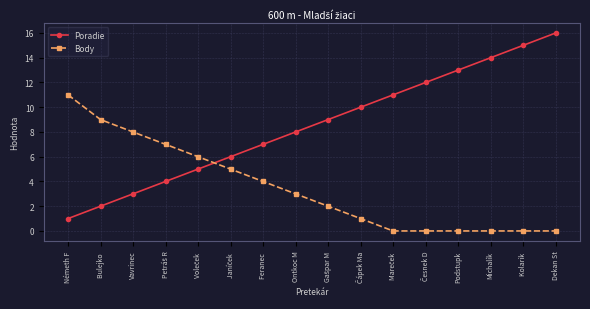

True or false: Body and Poradie cross at least once.

True